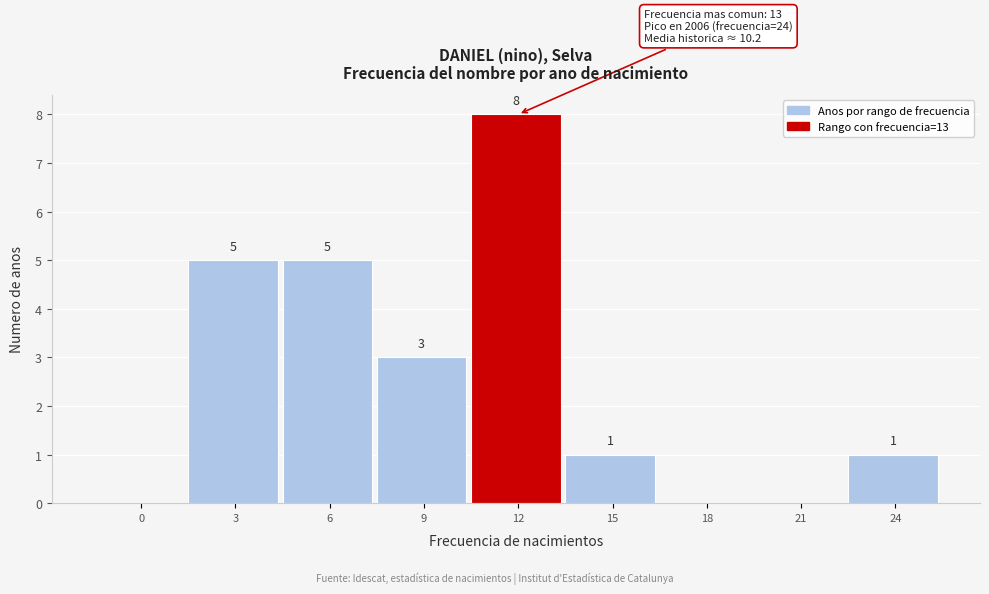

Reading right to left, list all the values displayed in this chart.

24=1	21=0	18=0	15=1	12=8	9=3	6=5	3=5	0=0